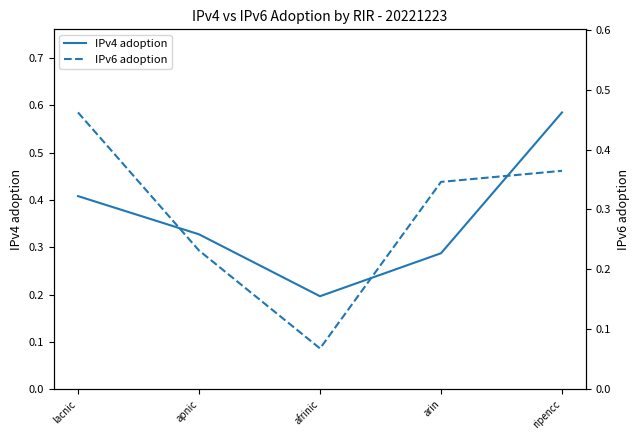

What is the total value across all series at lacnic?

0.9